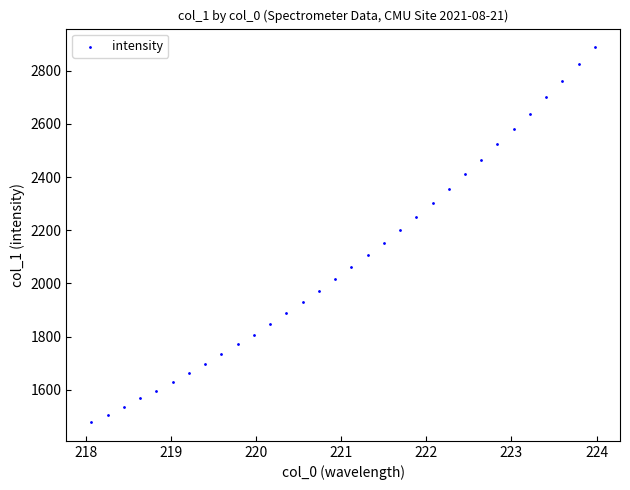

What is the range of Y values (max minus min)?

1409.4